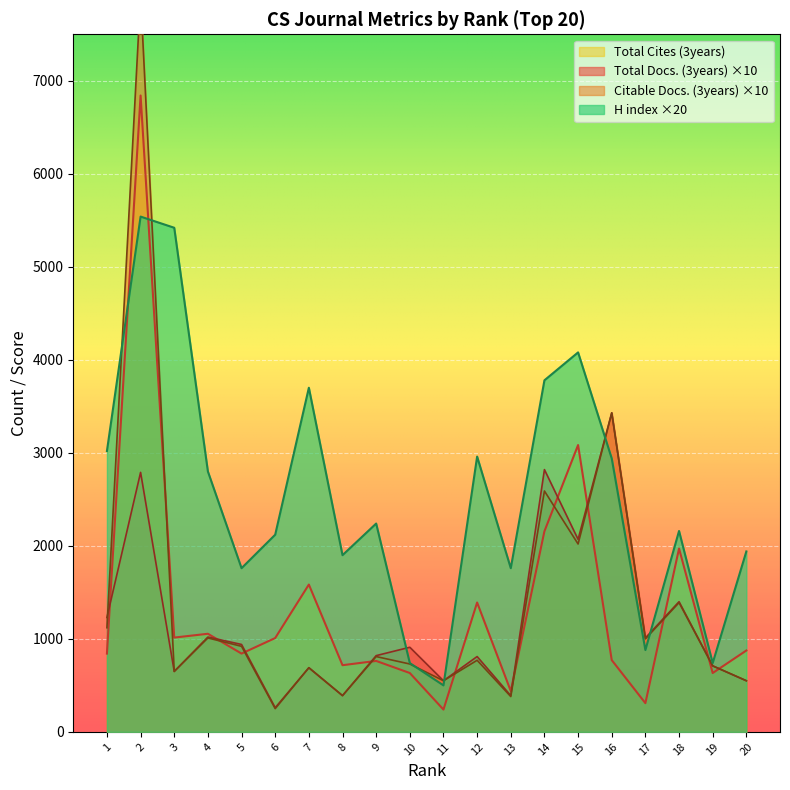

Where does the Total Cites (3years) series first go above 875?

2